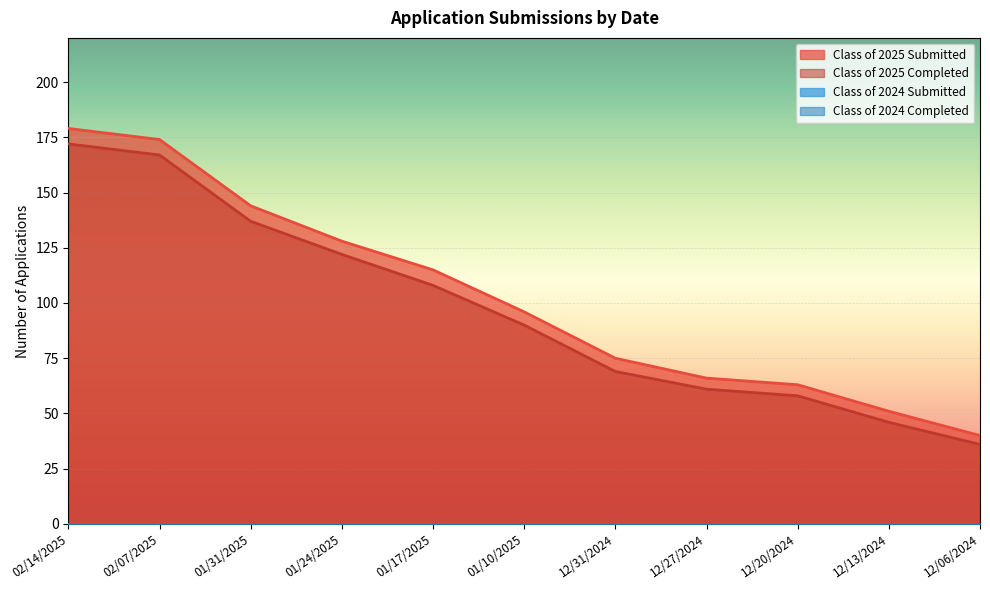

True or false: Class of 2025 Submitted and Class of 2025 Completed intersect in this chart.

False